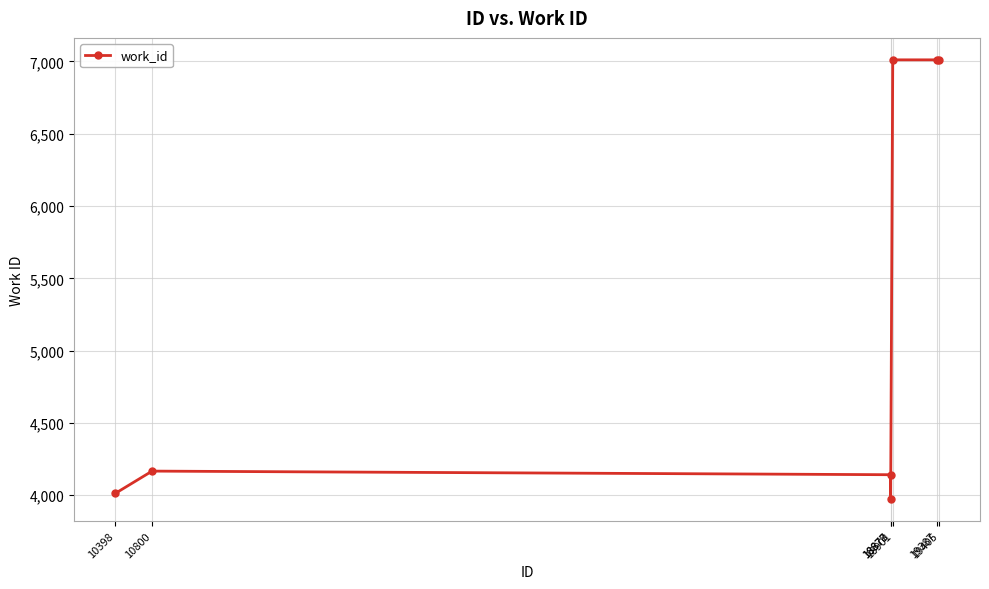

True or false: the data has more than 2 interior local peaks.

False